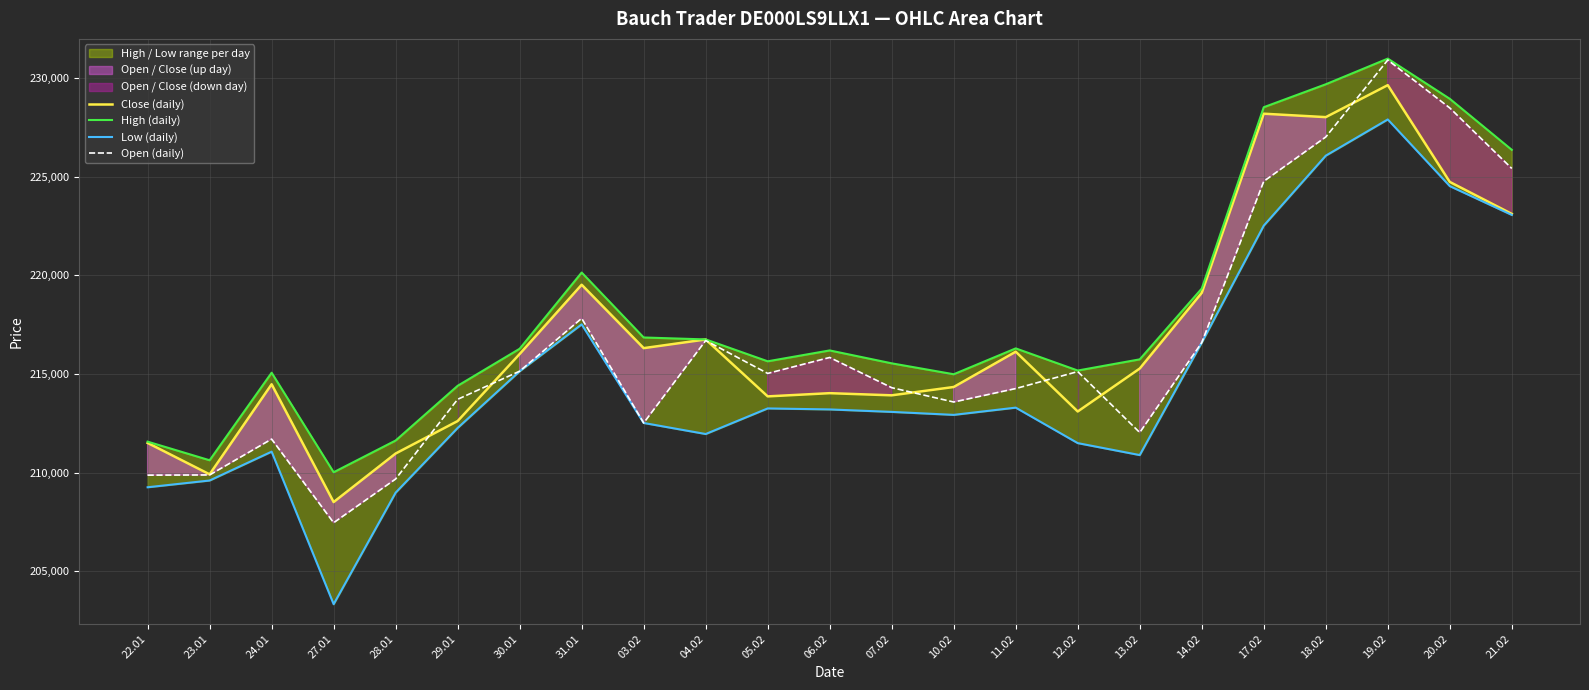

What is the spread (max minus min) of values at 11.02?

3002